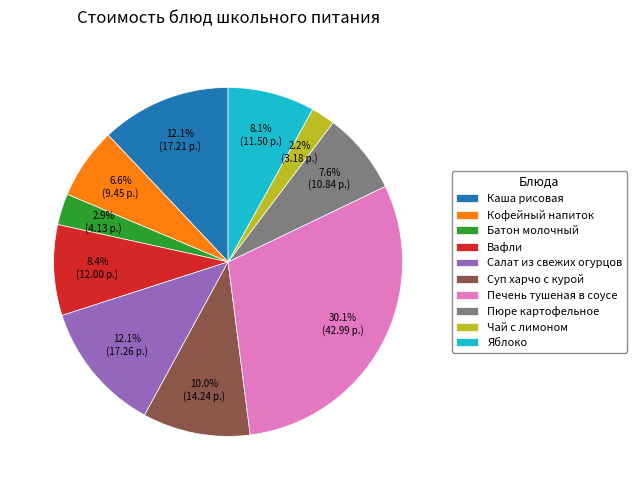

Count the number of slices in the pie.

10